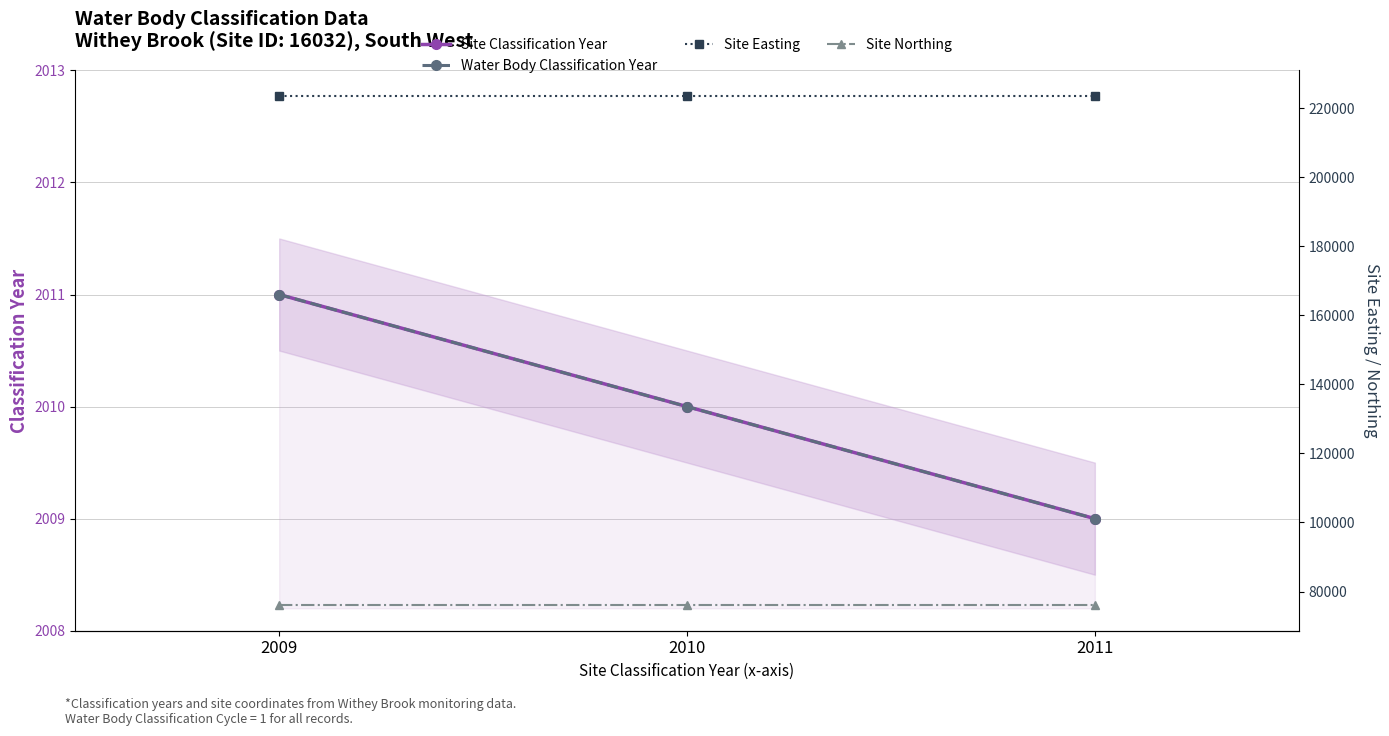

What is the greatest value displayed?

223519